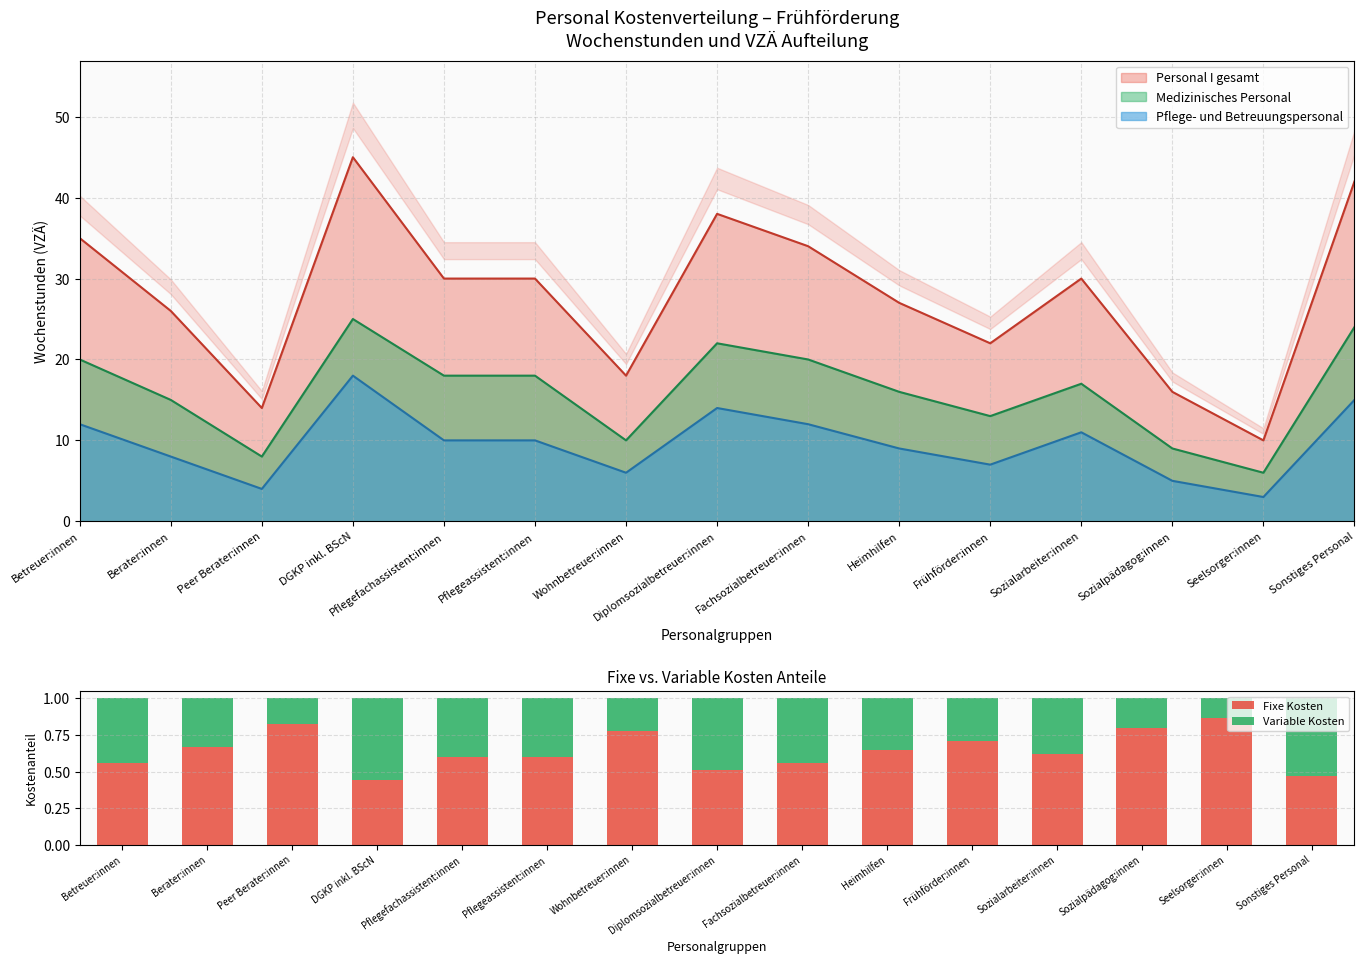

Which label corresponds to the largest value in the chart?

Seelsorger:innen